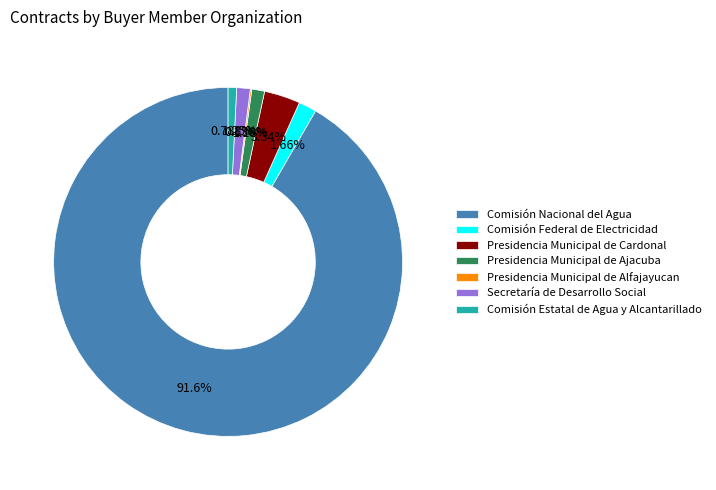

What percentage is NOT represented by Secretaría de Desarrollo Social?

98.7%